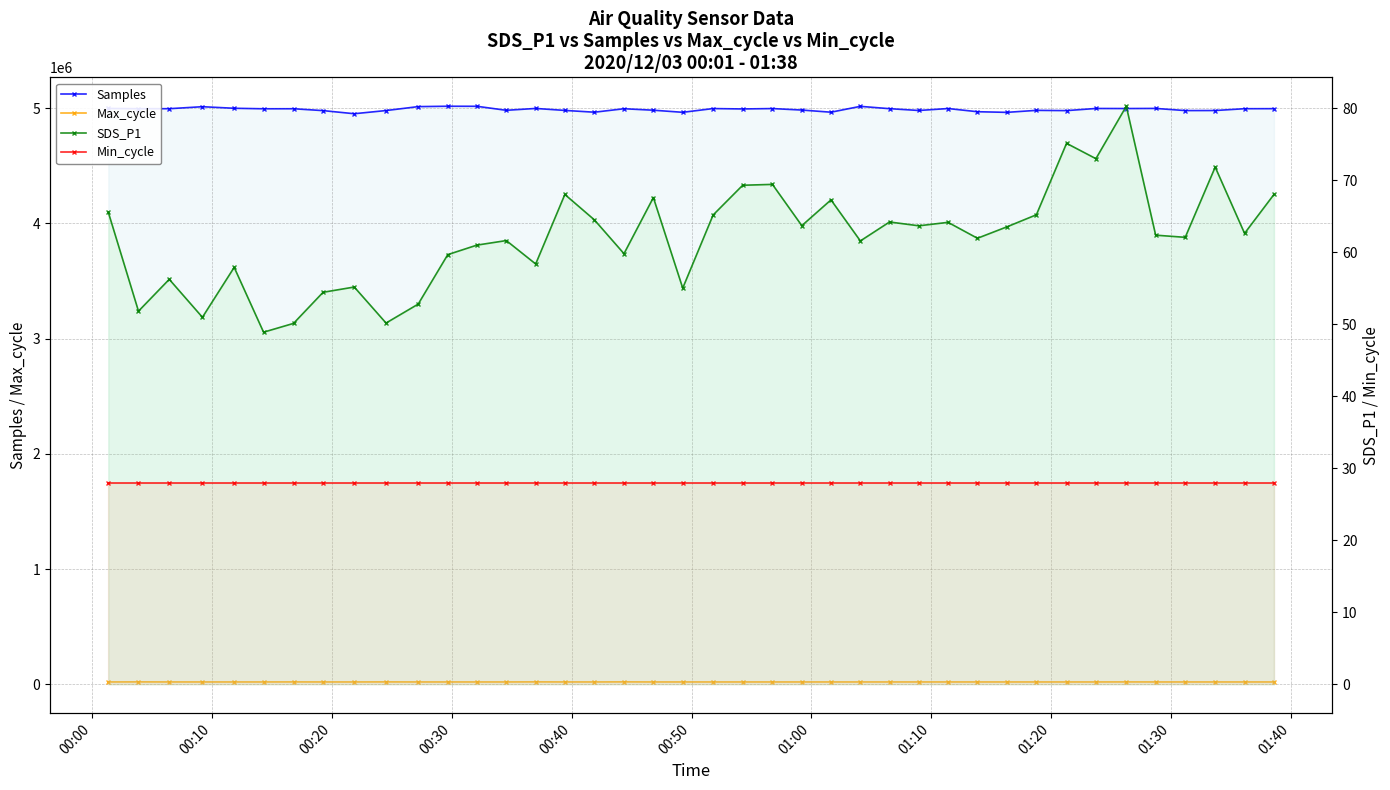

True or false: SDS_P1 and Max_cycle cross at least once.

False